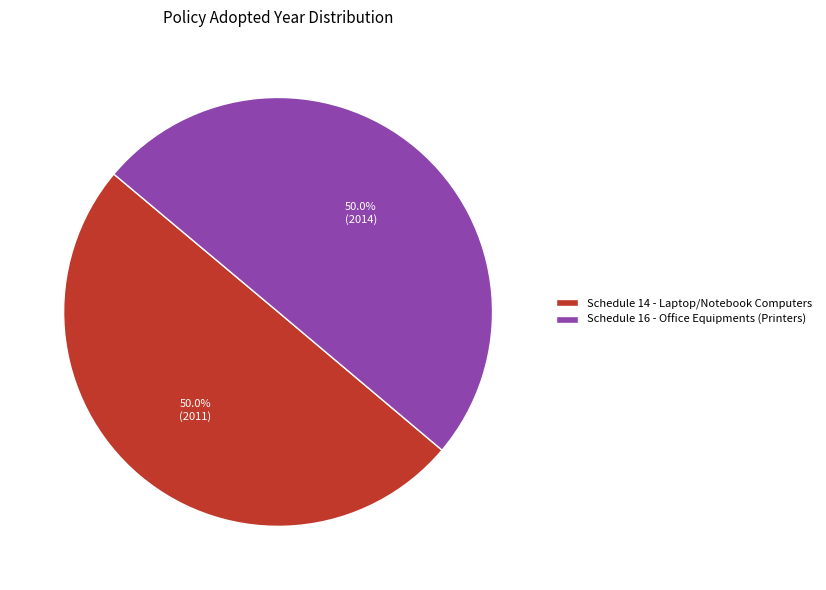

To the nearest percent, what portion does Schedule 16 - Office Equipments (Printers) represent?

50%